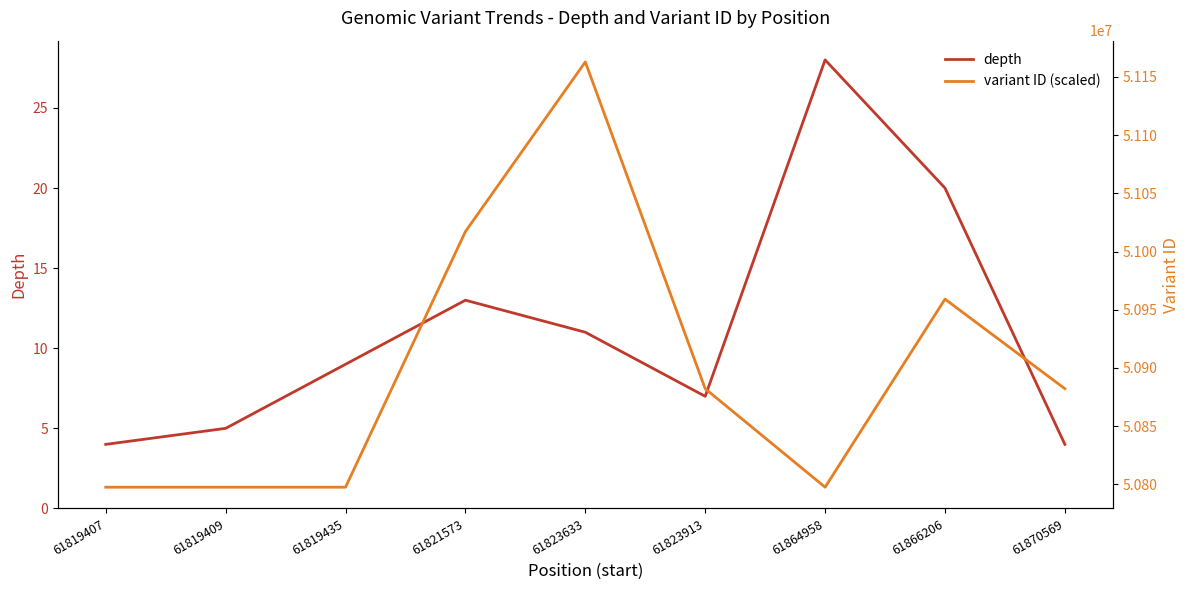

Where does the variant ID (scaled) series first go above 50882190?

61821573